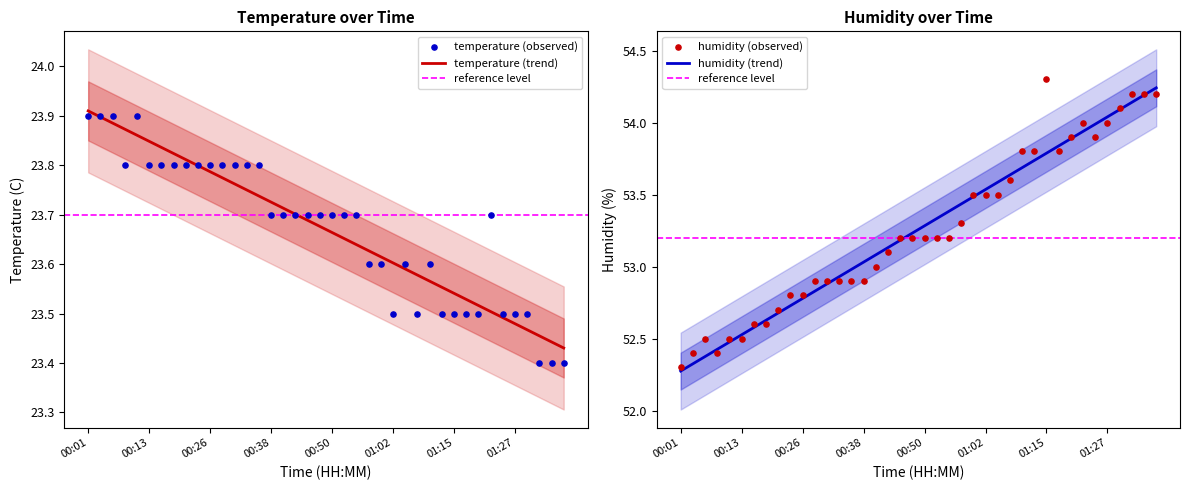

At how many categories does at least one series exceed 44?

40